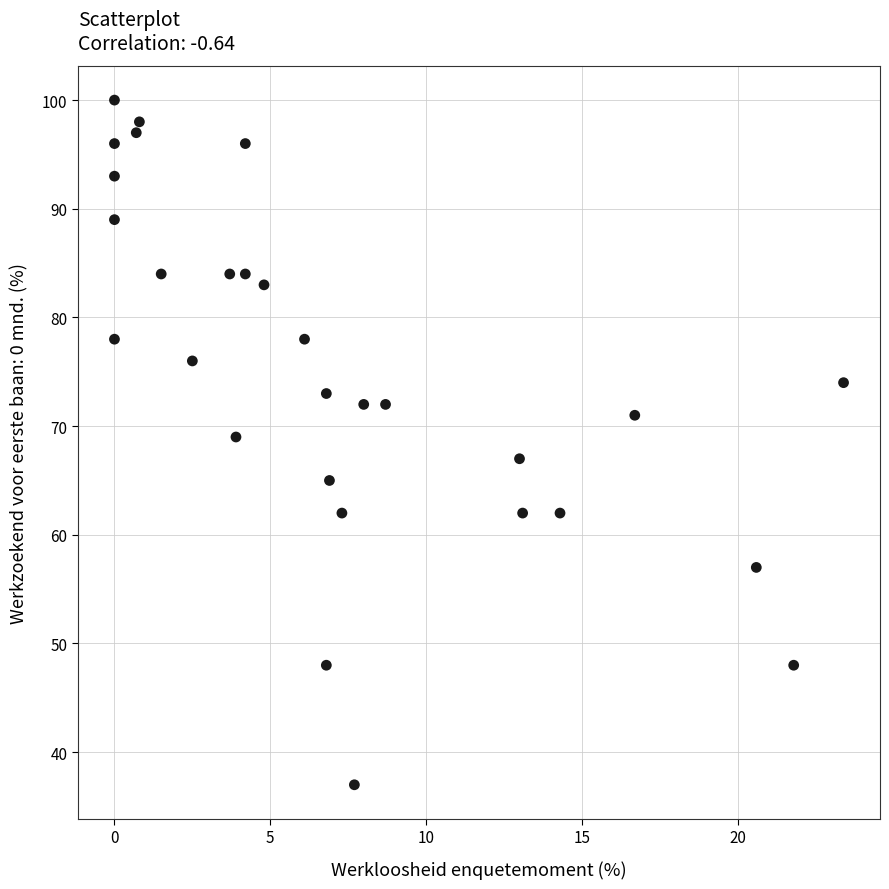

What is the range of Y values (max minus min)?

63